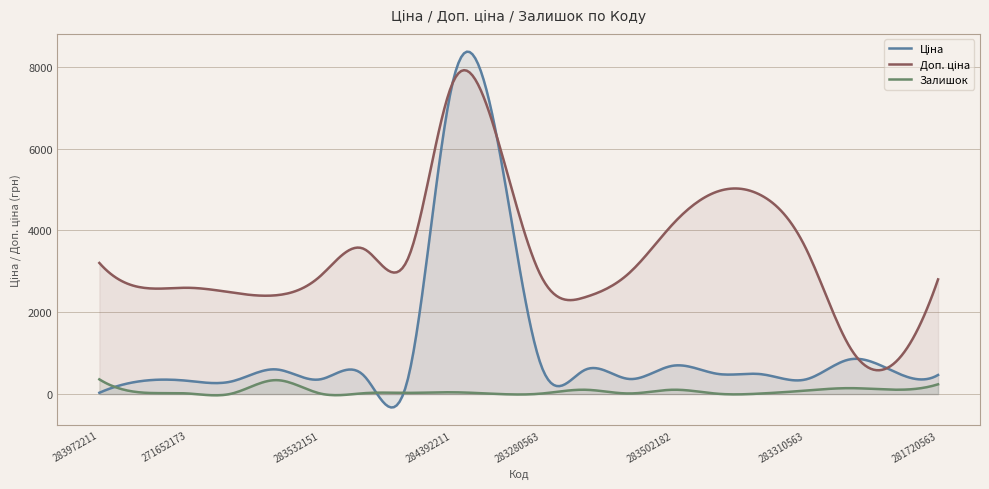

What is the difference between the maximum and minimum values in the Доп. ціна series?

6849.5